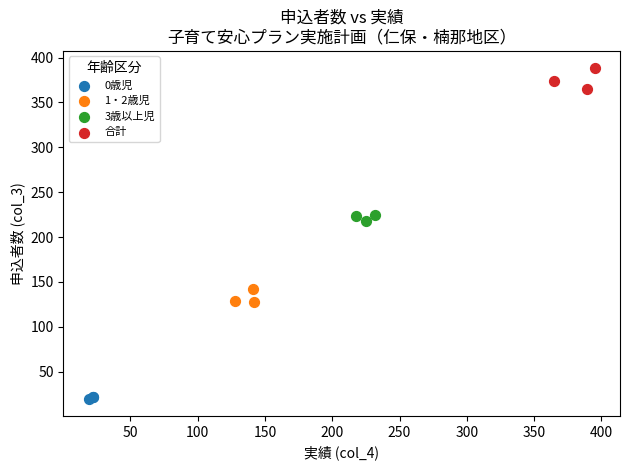

Which series reaches the minimum Y coordinate?

0歳児